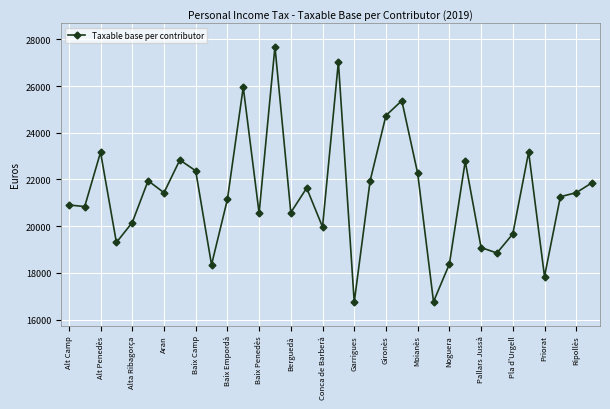

What is the value of the 2nd point from the left?

20840